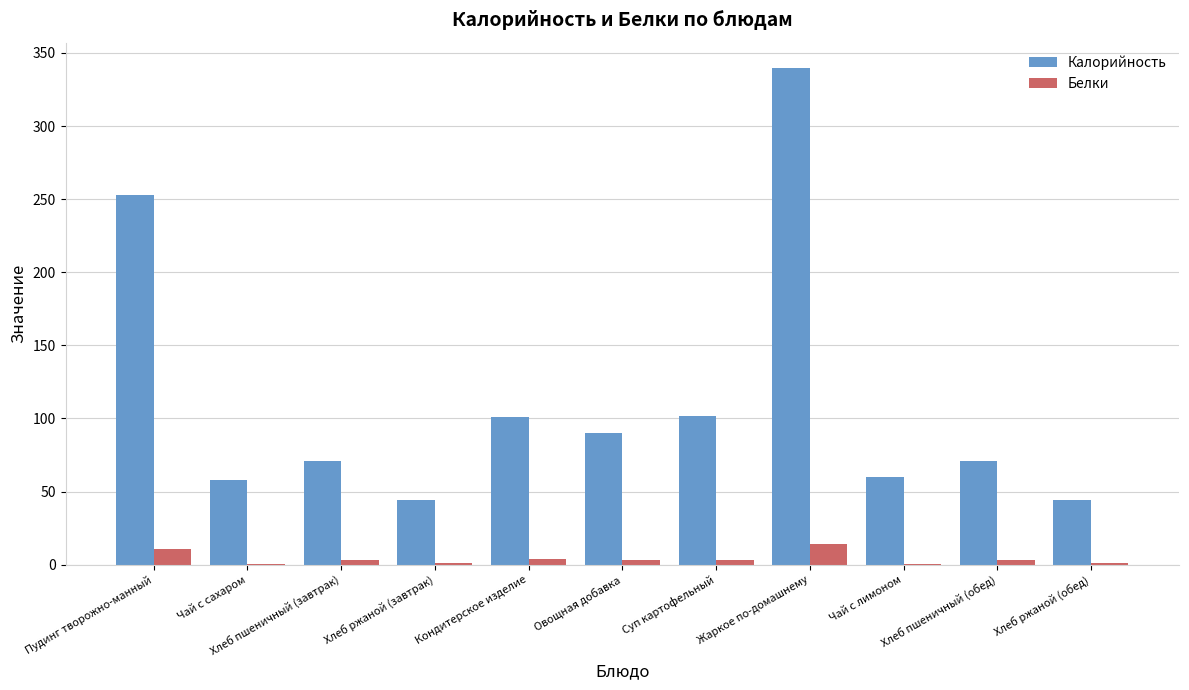

What is the sum of all Калорийность values?

1233.9